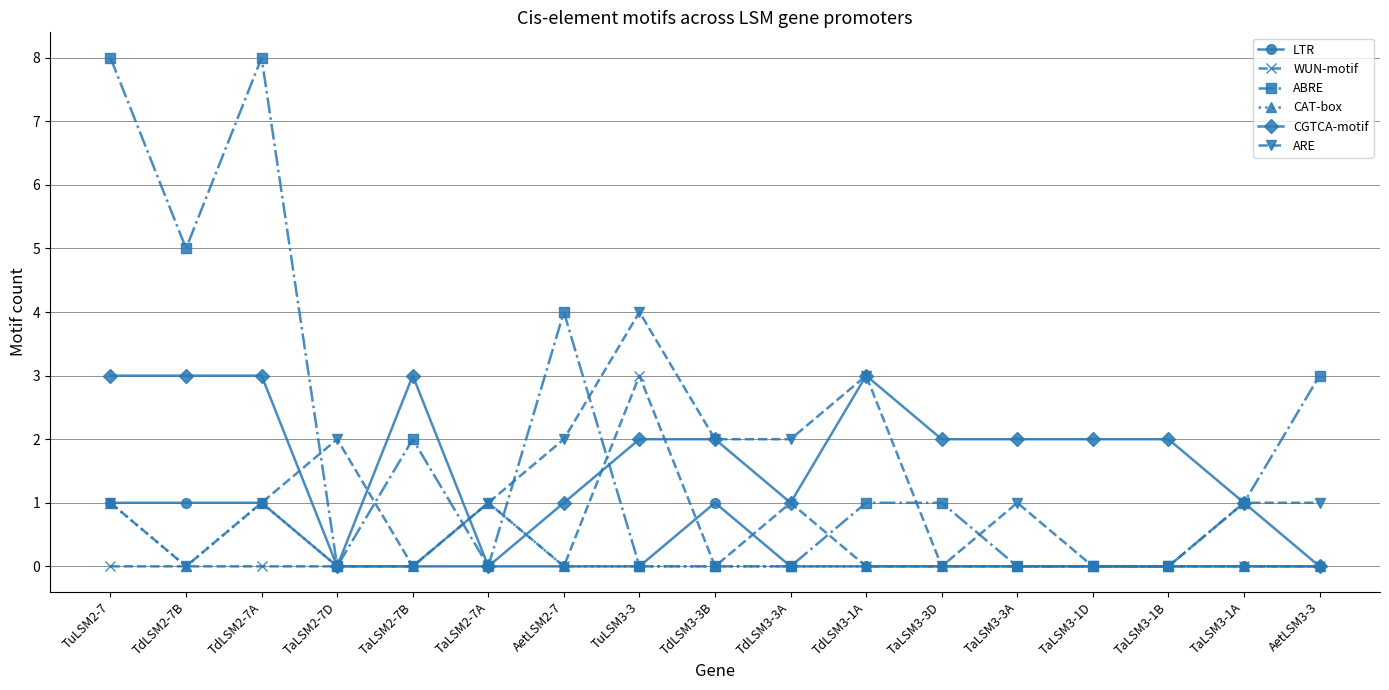

True or false: ARE has a value of 1 at TaLSM3-1A.

True